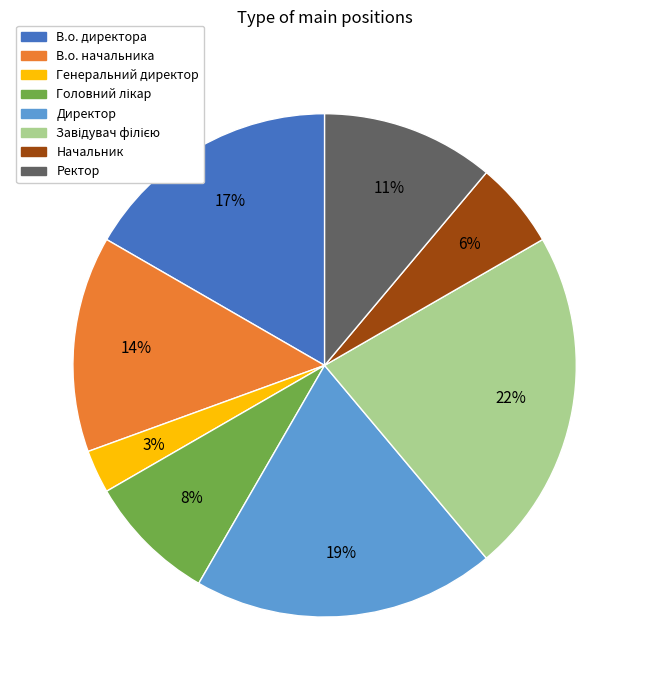

To the nearest percent, what is the average slice percentage?

12%